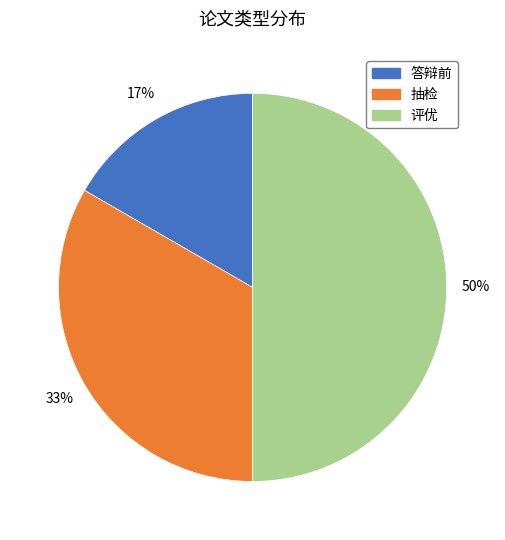

Rank the categories by value from lowest to highest.

答辩前, 抽检, 评优